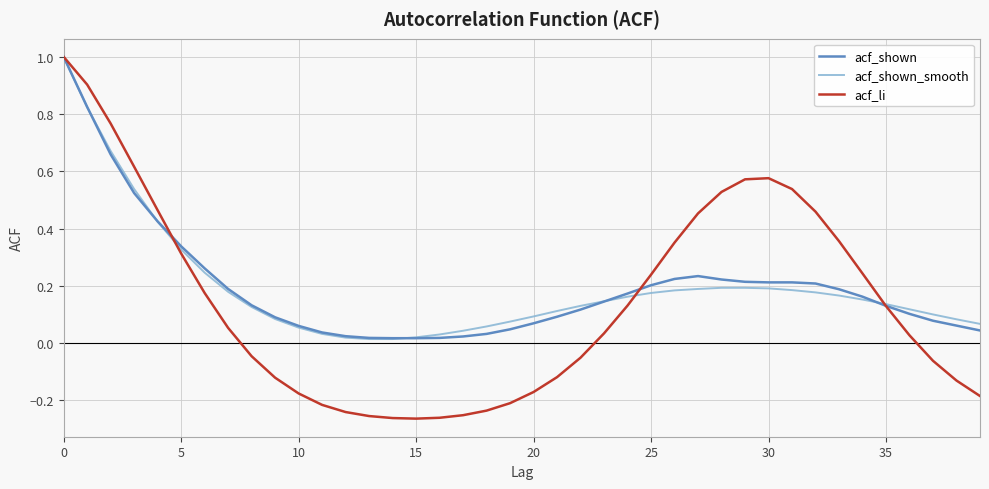

Which series has the largest range (max minus min)?

acf_li